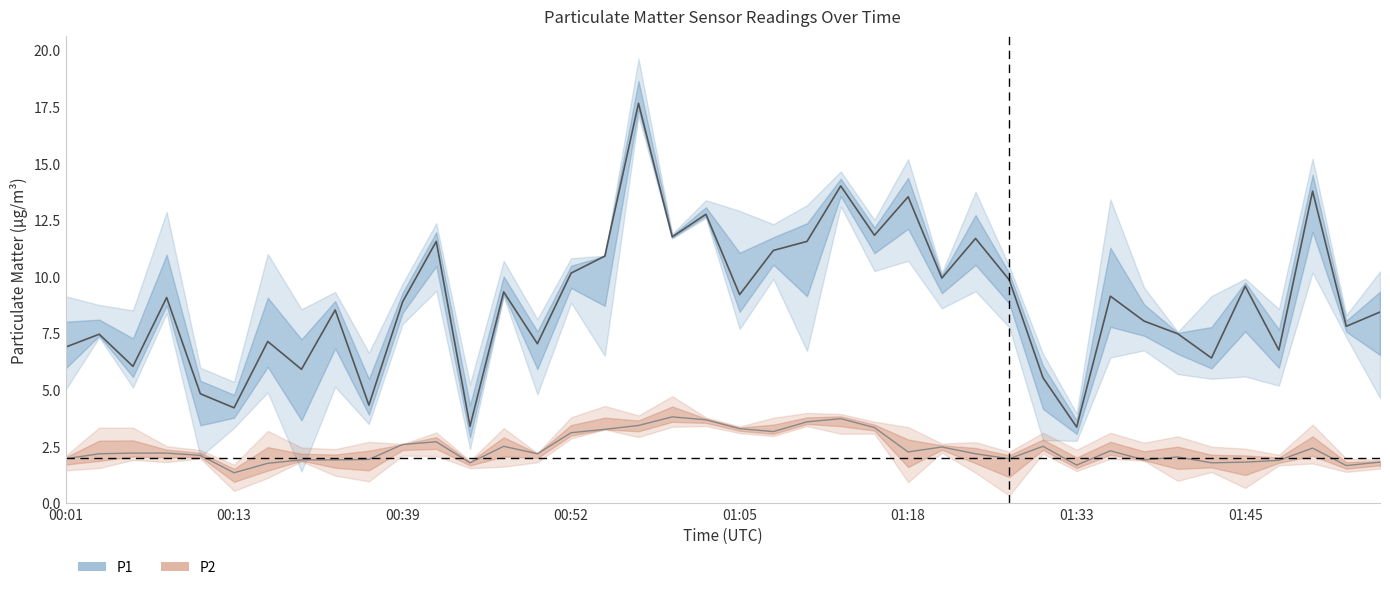

What is the difference between the maximum and second lowest values in the P1 series?

14.3